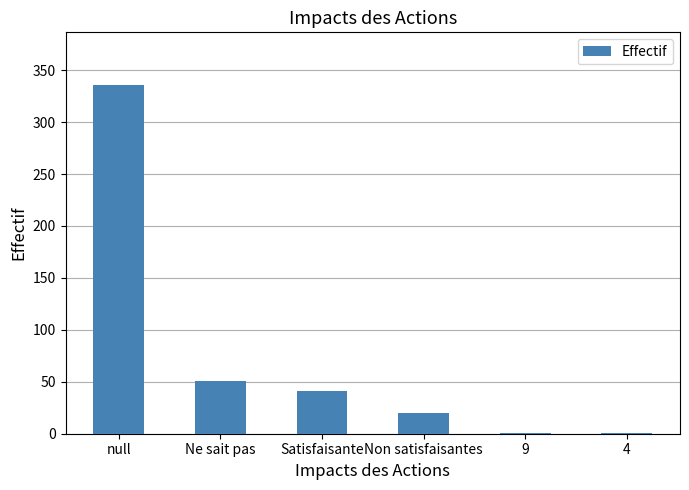

Reading left to right, list all the values displayed in this chart.

null=336	Ne sait pas=51	Satisfaisante=41	Non satisfaisantes=20	9=1	4=1